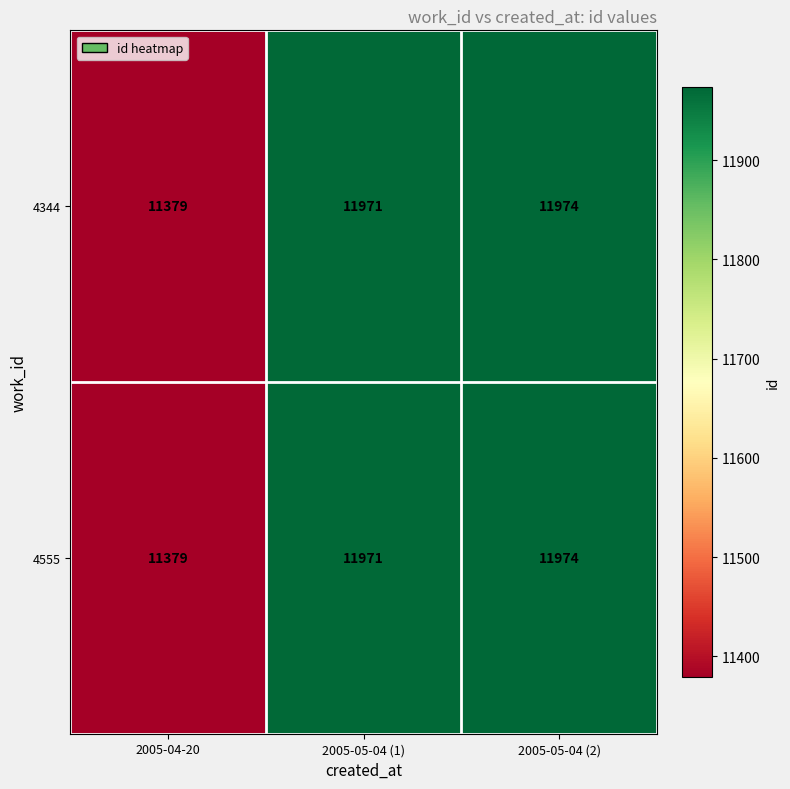

Which category has the lowest value across all series?

2005-04-20